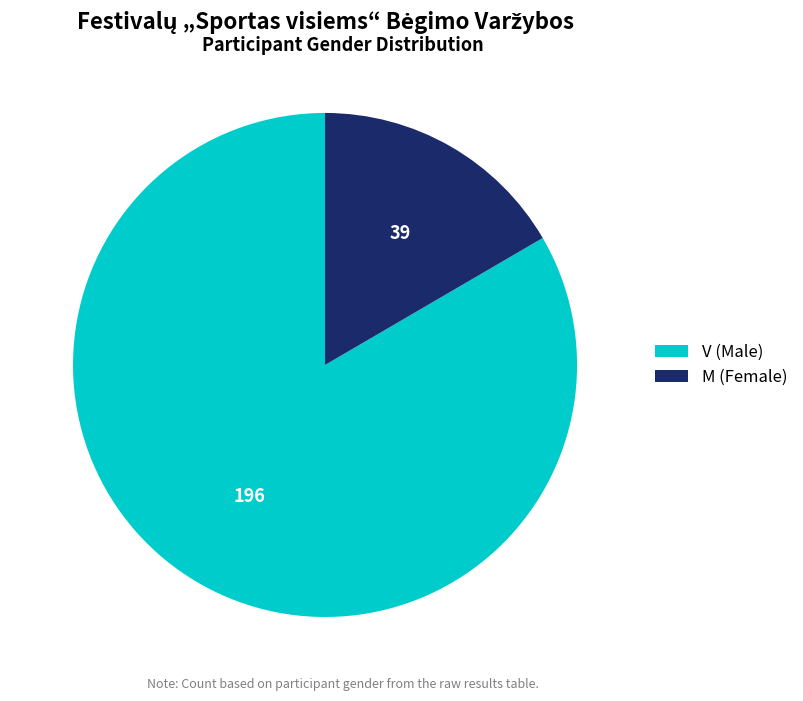

Approximately how many times larger is the value at V compared to M?

5.0